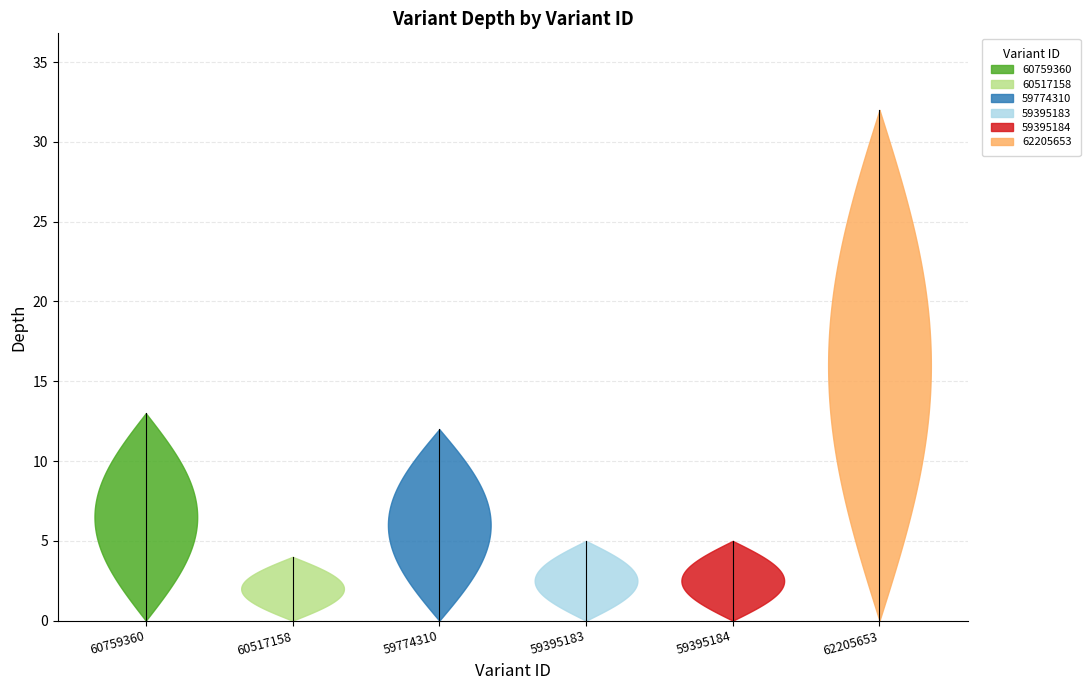

What is the average value?

12